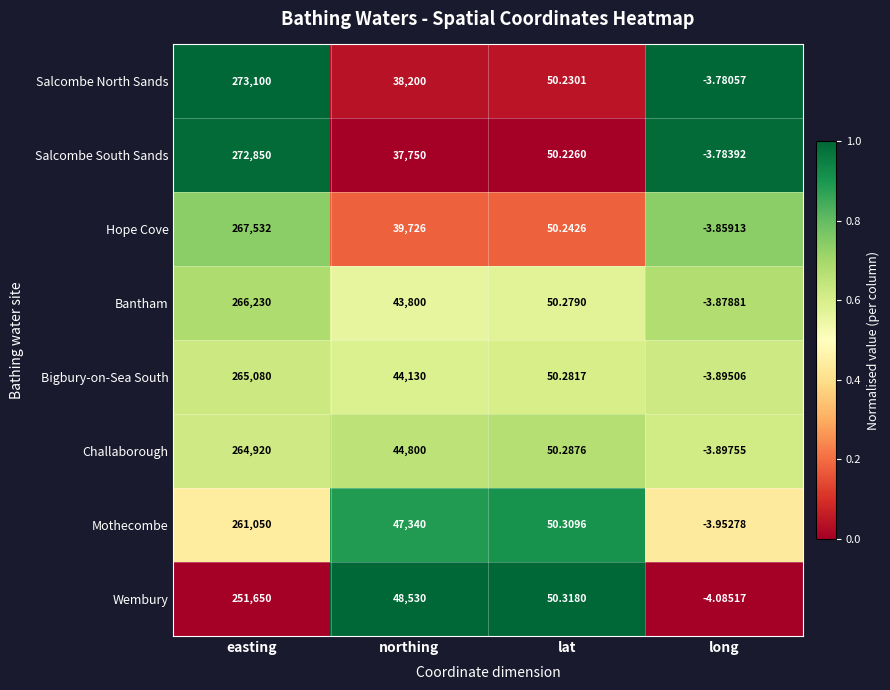

Rank the categories by Hope Cove value from highest to lowest.

easting, northing, lat, long